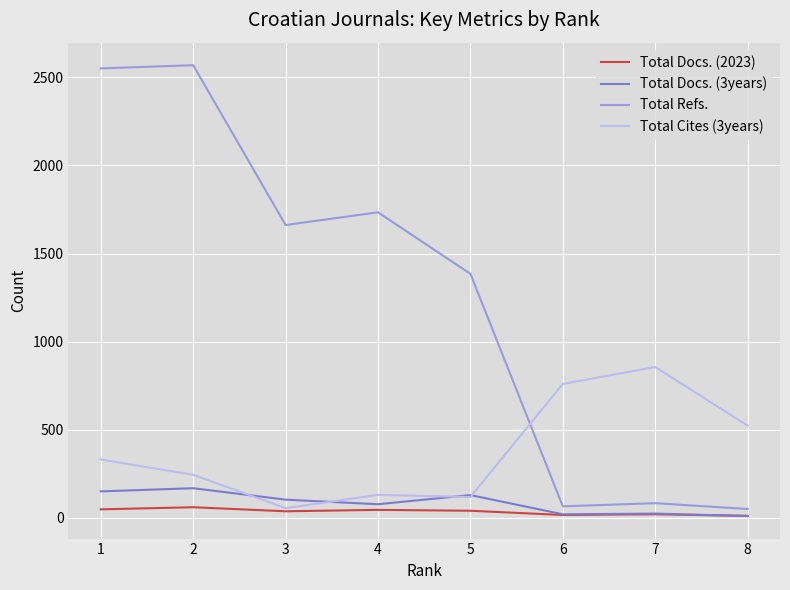

How many interior local valleys does the Total Docs. (2023) series have?

2